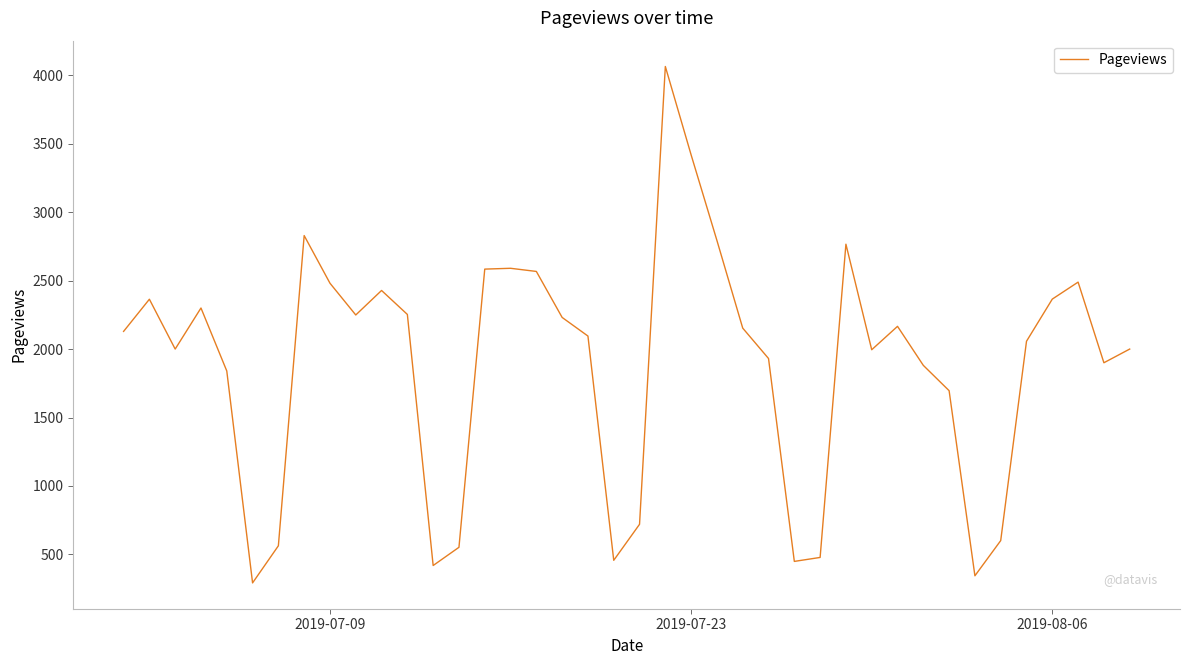

What is the average value?

1887